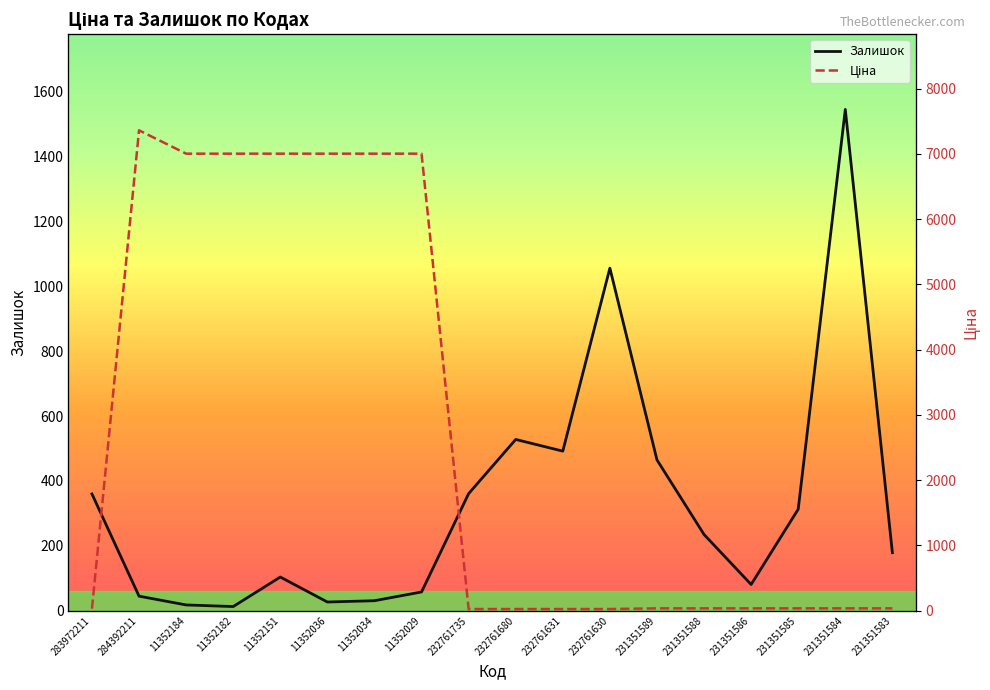

The Ціна series shows 64.7 at 231351586. True or false?

False